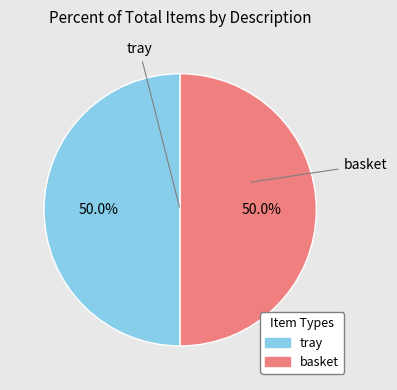

Is it true that basket is 41% of the pie?

False